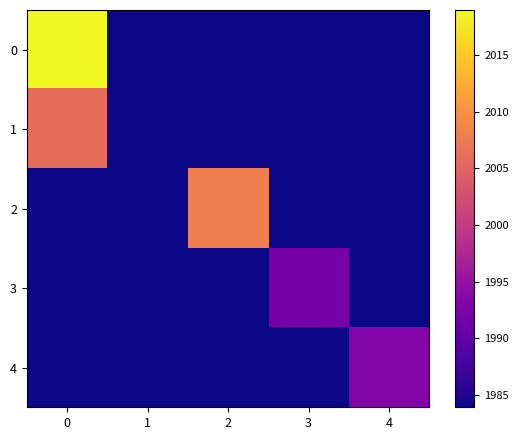

Which series has the largest range (max minus min)?

row_0